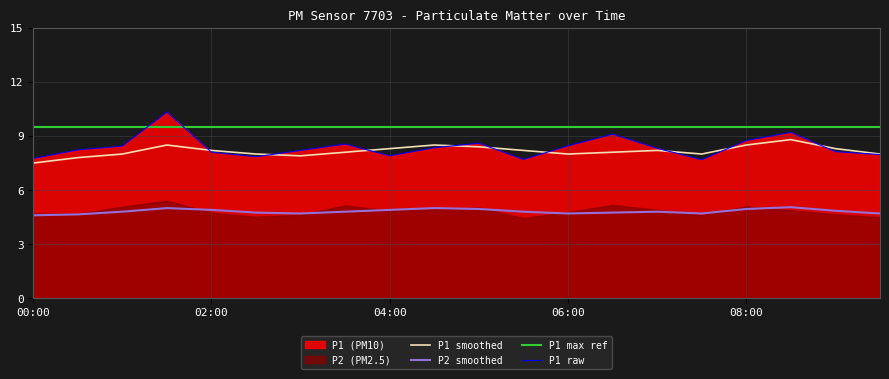

Rank the categories by P1_smooth value from highest to lowest.

08:30, 01:30, 04:30, 08:00, 05:00, 04:00, 09:00, 02:00, 05:30, 07:00, 03:30, 06:30, 01:00, 02:30, 06:00, 07:30, 09:30, 03:00, 00:30, 00:00